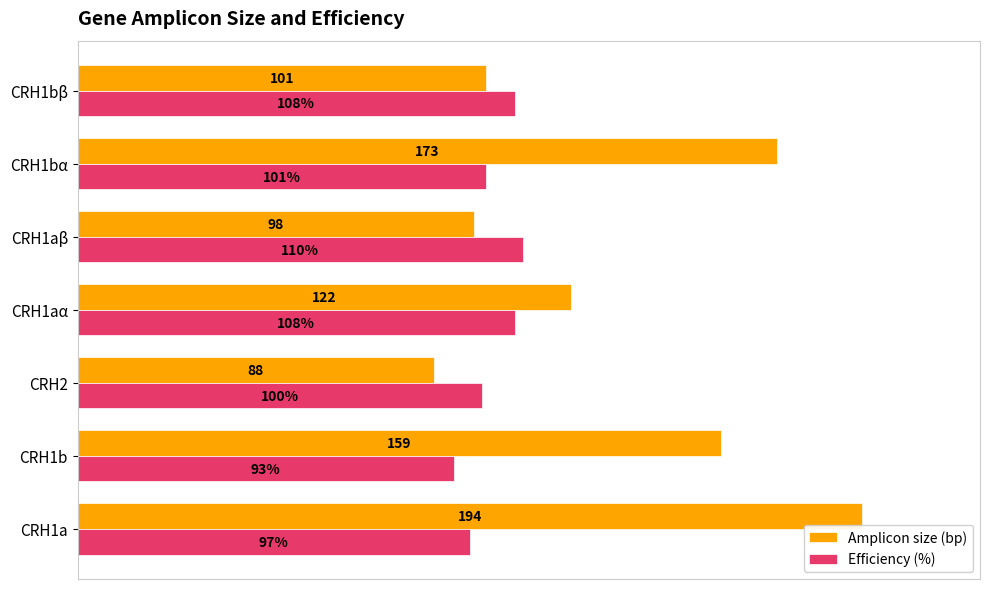

Which category has the lowest value in the Efficiency (%) series?

CRH1b